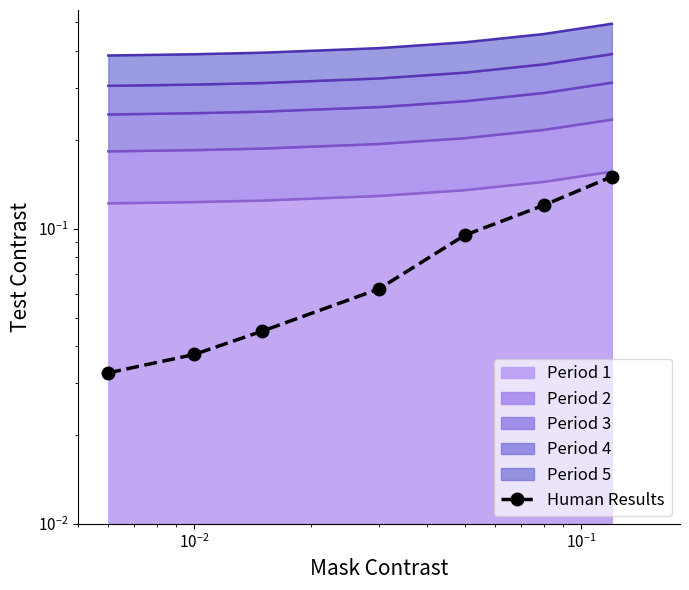

Reading left to right, what are all the values shown in this chart?

0.0	0.0	0.0	0.1	0.1	0.1	0.1